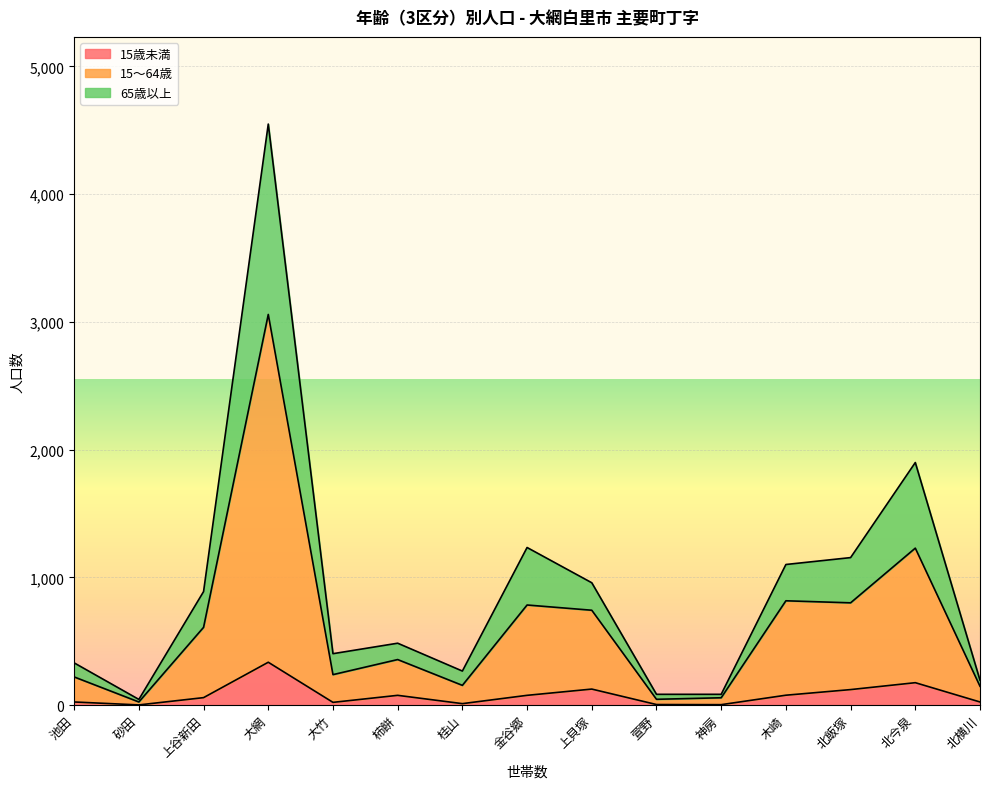

Where is 65歳以上 nearest to the value 2296?

北今泉